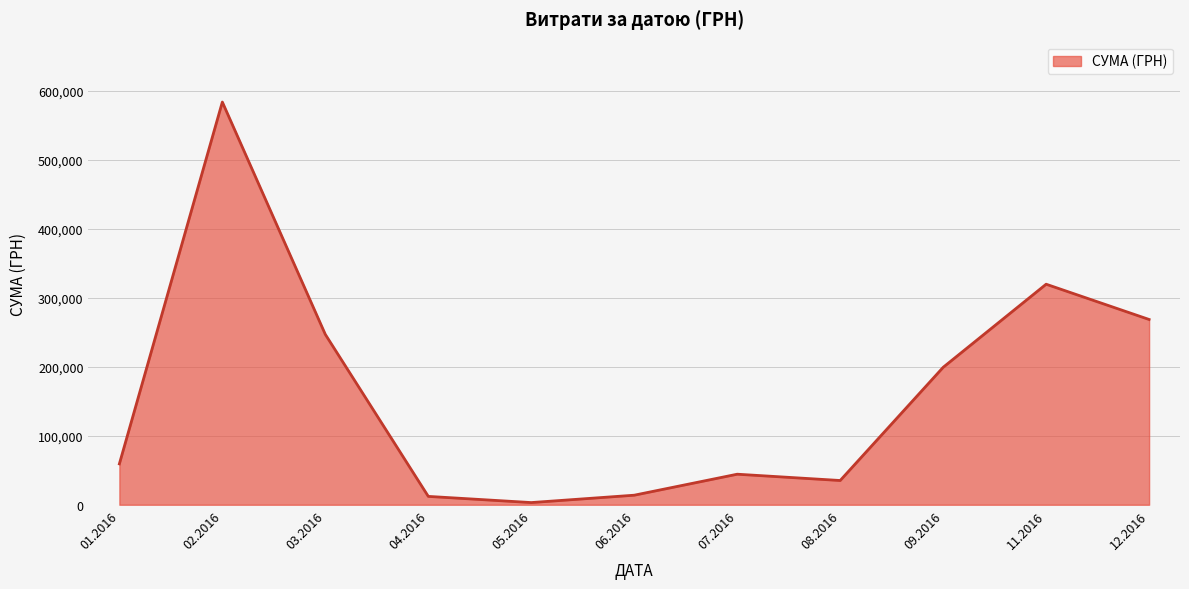

What is the ratio of the value at 09.2016 to the value at 07.2016?

4.5